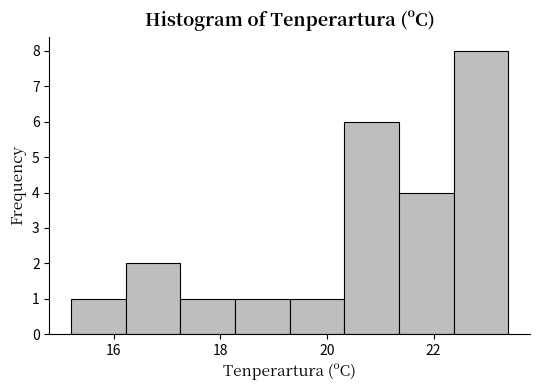

Which range on the x-axis has the tallest bar?

22.4 to 23.4